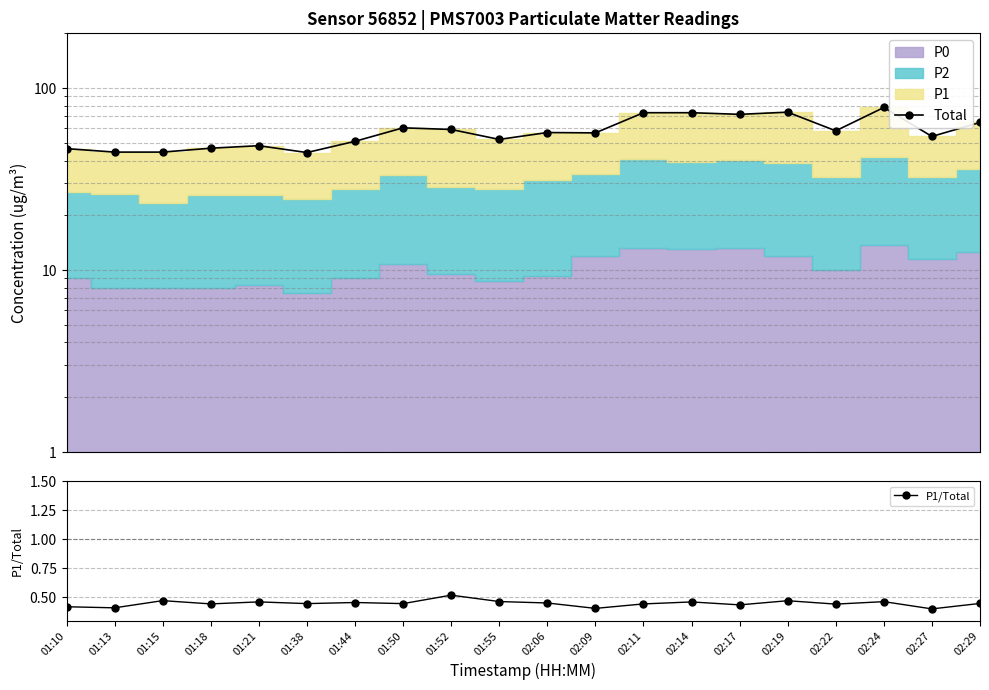

The P1/Total series shows 0.1 at 01:55. True or false?

False